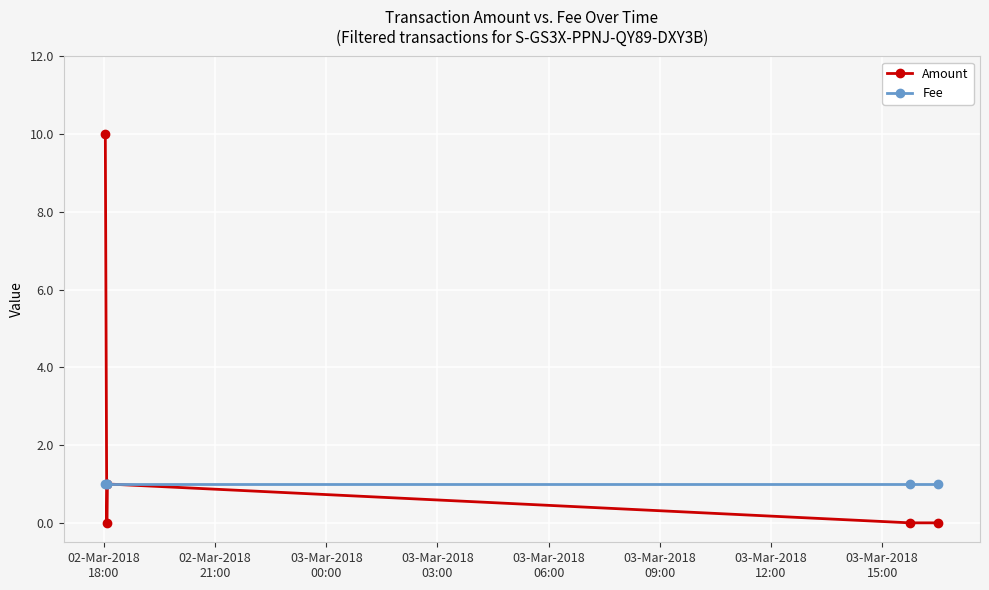

Which series has the largest range (max minus min)?

Amount